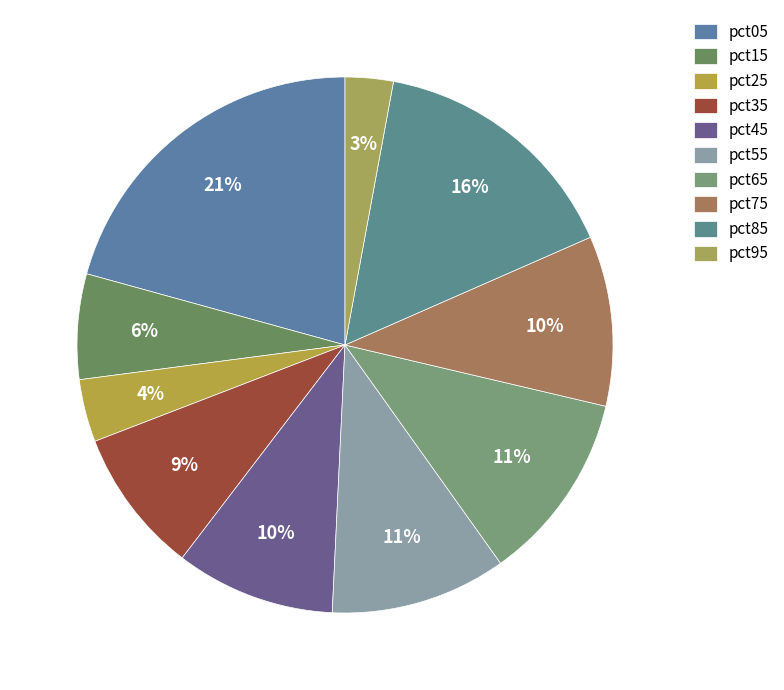

Count the number of slices in the pie.

10